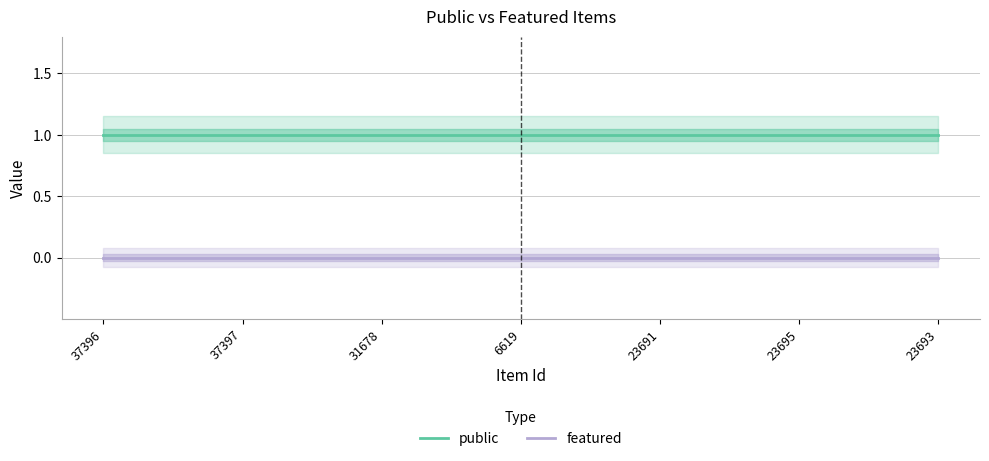

Does the chart have visible grid lines?

Yes